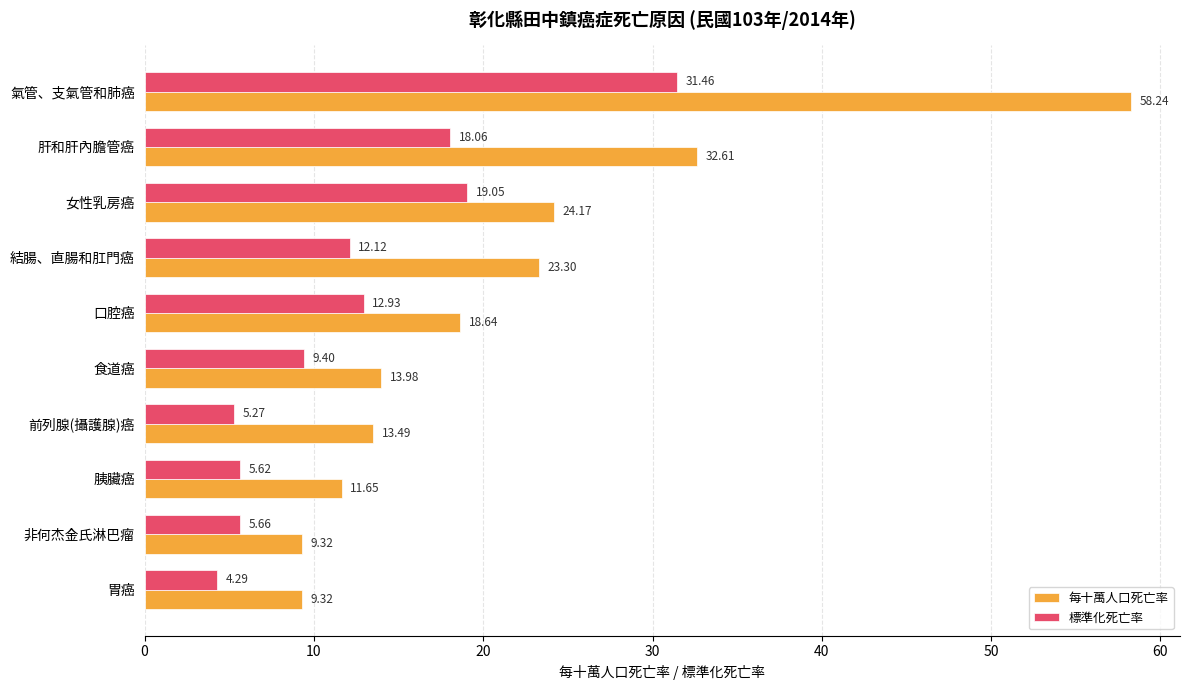

What is the difference between the maximum and minimum values in the 標準化死亡率 series?

27.2